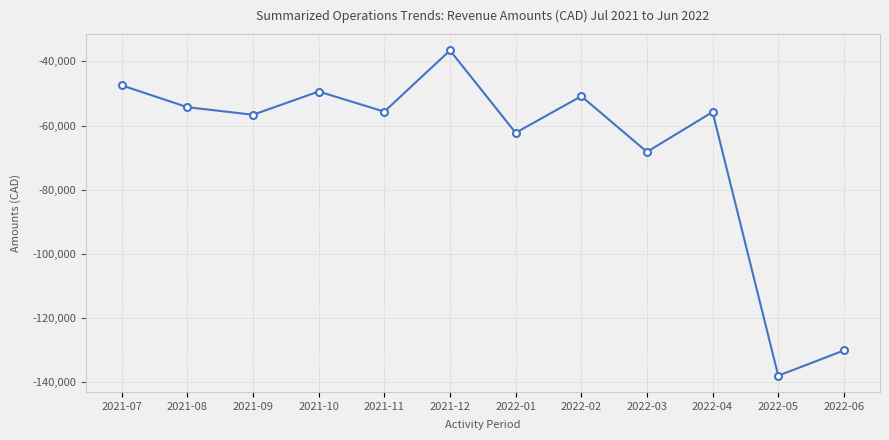

Which has a higher value, 2022-05 or 2022-03?

2022-03